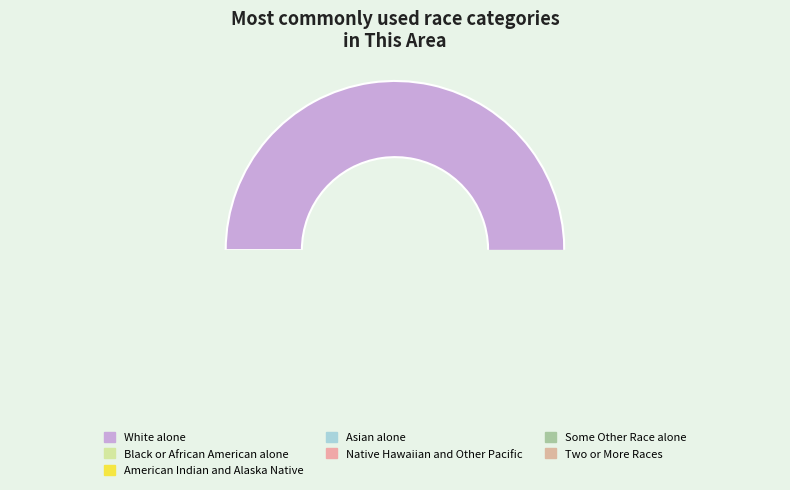

Is it true that Native Hawaiian and Other Pacific is 0% of the pie?

True